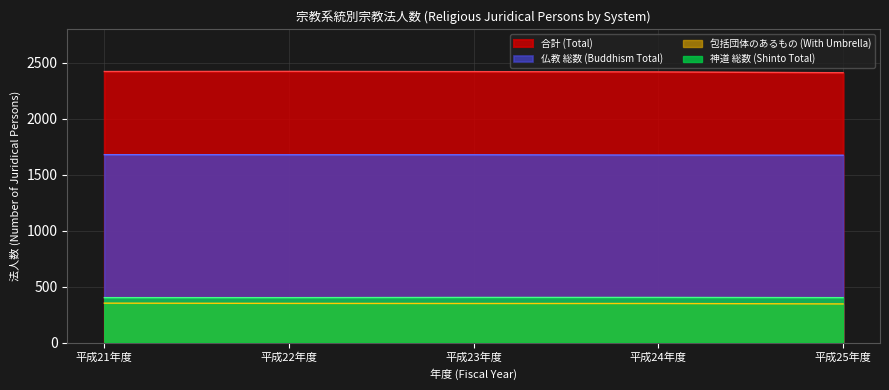

Is it true that 神道 総数 (Shinto Total) equals 404 at 平成23年度?

True